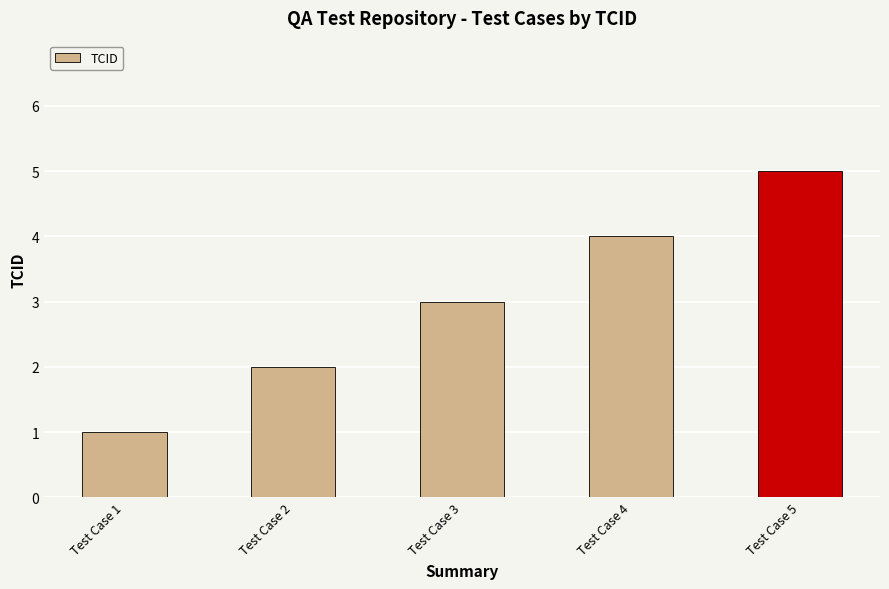

Read the value at Test Case 2.

2